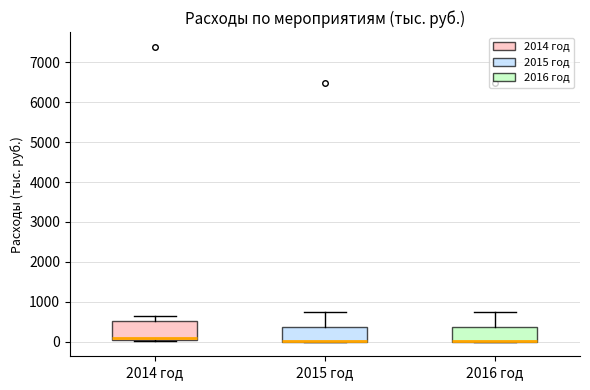

Reading left to right, read every box against the y-axis: the position of its median line, the range the box covers, and the ends of its whiskers. The values are not printed on the chart, so give them approximately, as read against the axis.

2014 год: median 100, box 0 to 500, whiskers 0 to 600
2015 год: median 0 (drawn on the box's lower edge), box 0 to 400, whiskers 0 to 700
2016 год: median 0 (drawn on the box's lower edge), box 0 to 400, whiskers 0 to 700